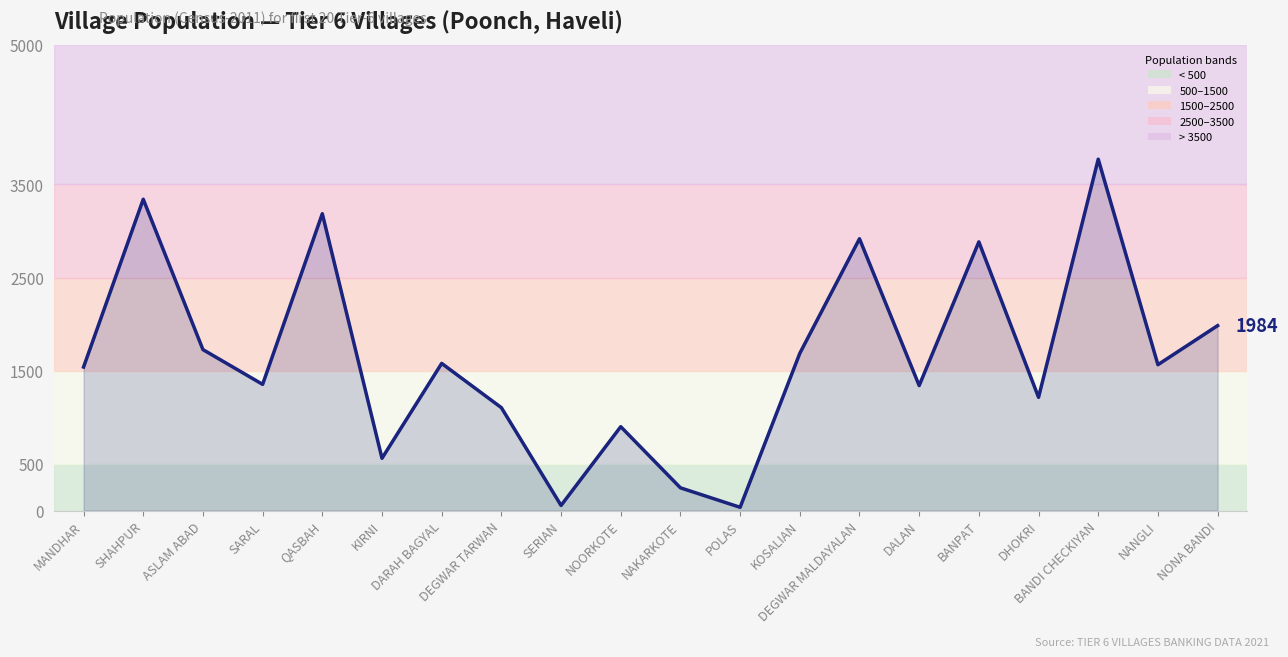

Read the value at BANPAT, to the nearest 50.

2900